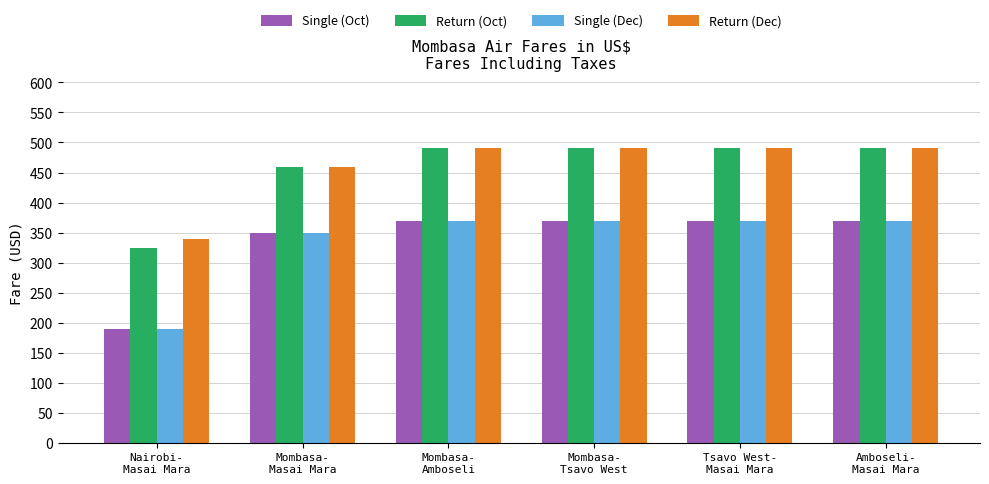

Reading left to right, list all the values displayed in this chart.

Single (Oct): 190	350	370	370	370	370
Return (Oct): 325	460	490	490	490	490
Single (Dec): 190	350	370	370	370	370
Return (Dec): 340	460	490	490	490	490